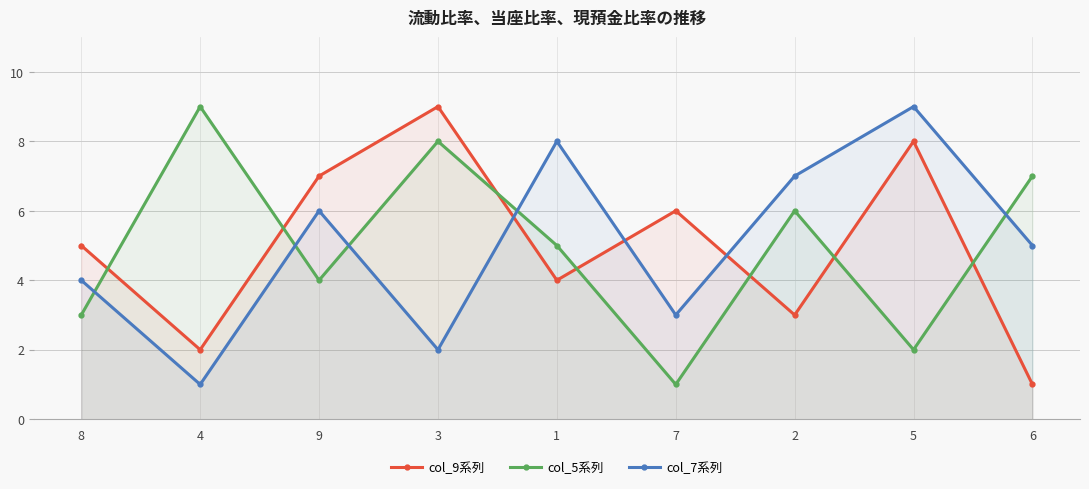

How many distinct data groups are displayed?

3